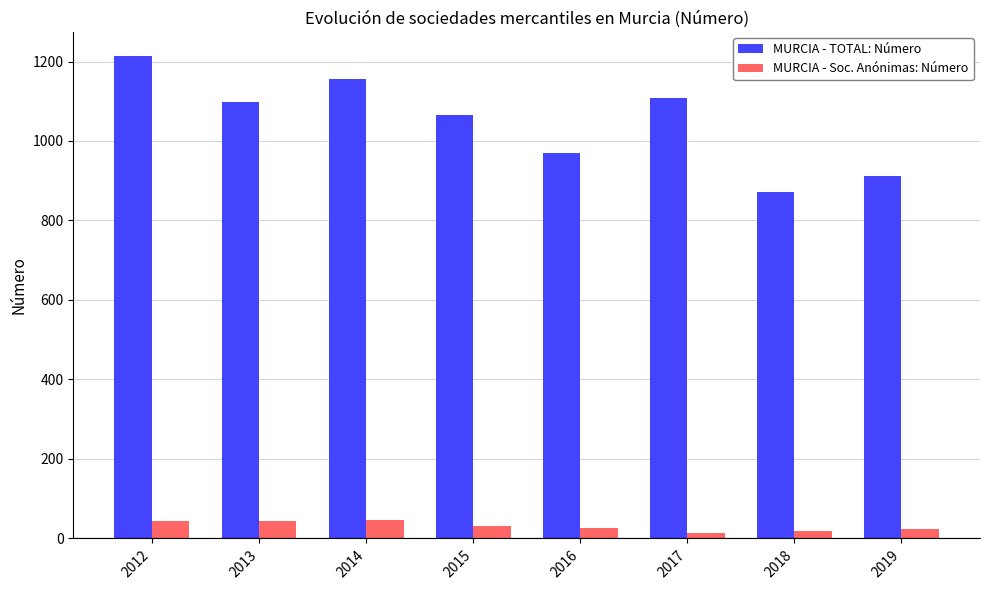

Rank the series by their maximum value, from highest to lowest.

MURCIA - TOTAL: Número, MURCIA - Soc. Anónimas: Número